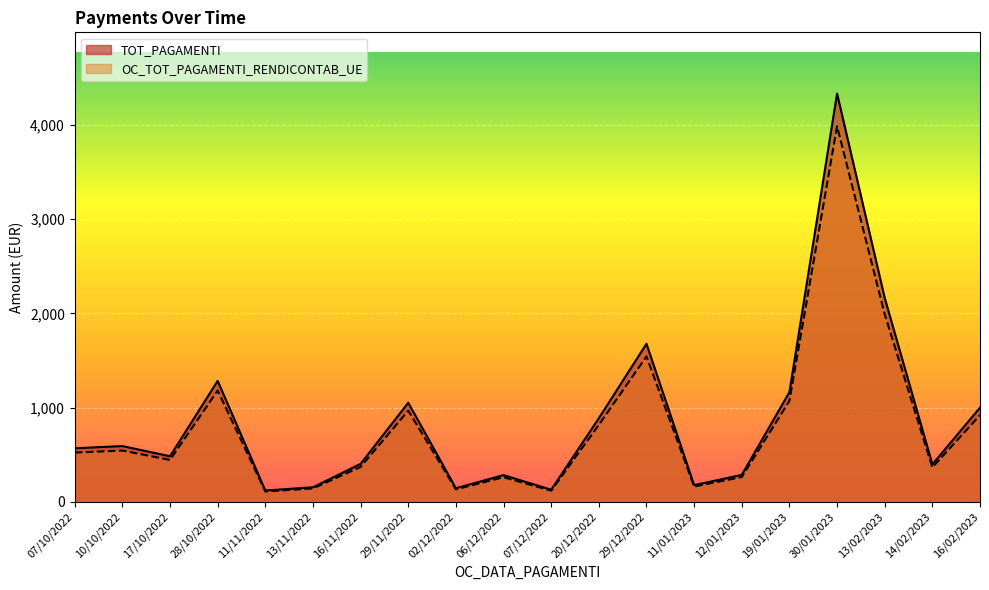

What is the value of the OC_TOT_PAGAMENTI_RENDICONTAB_UE point at the 5th from the left?

111.3